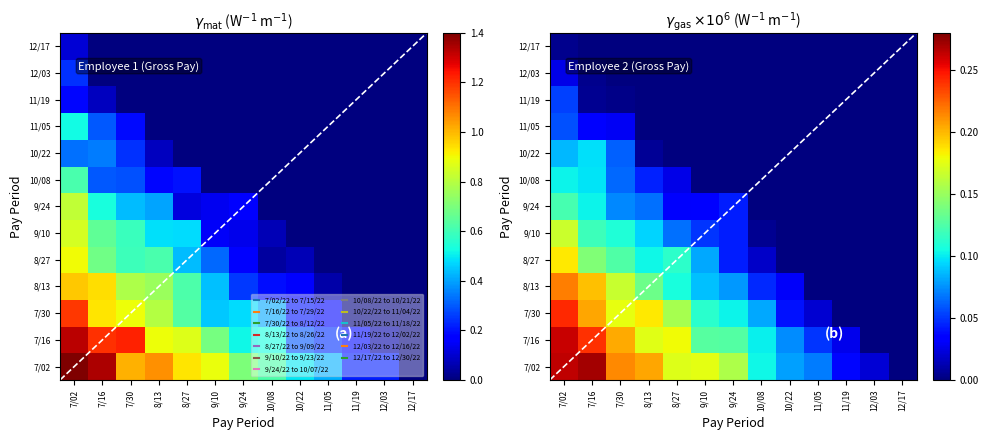

Count the number of data series in this chart.

13